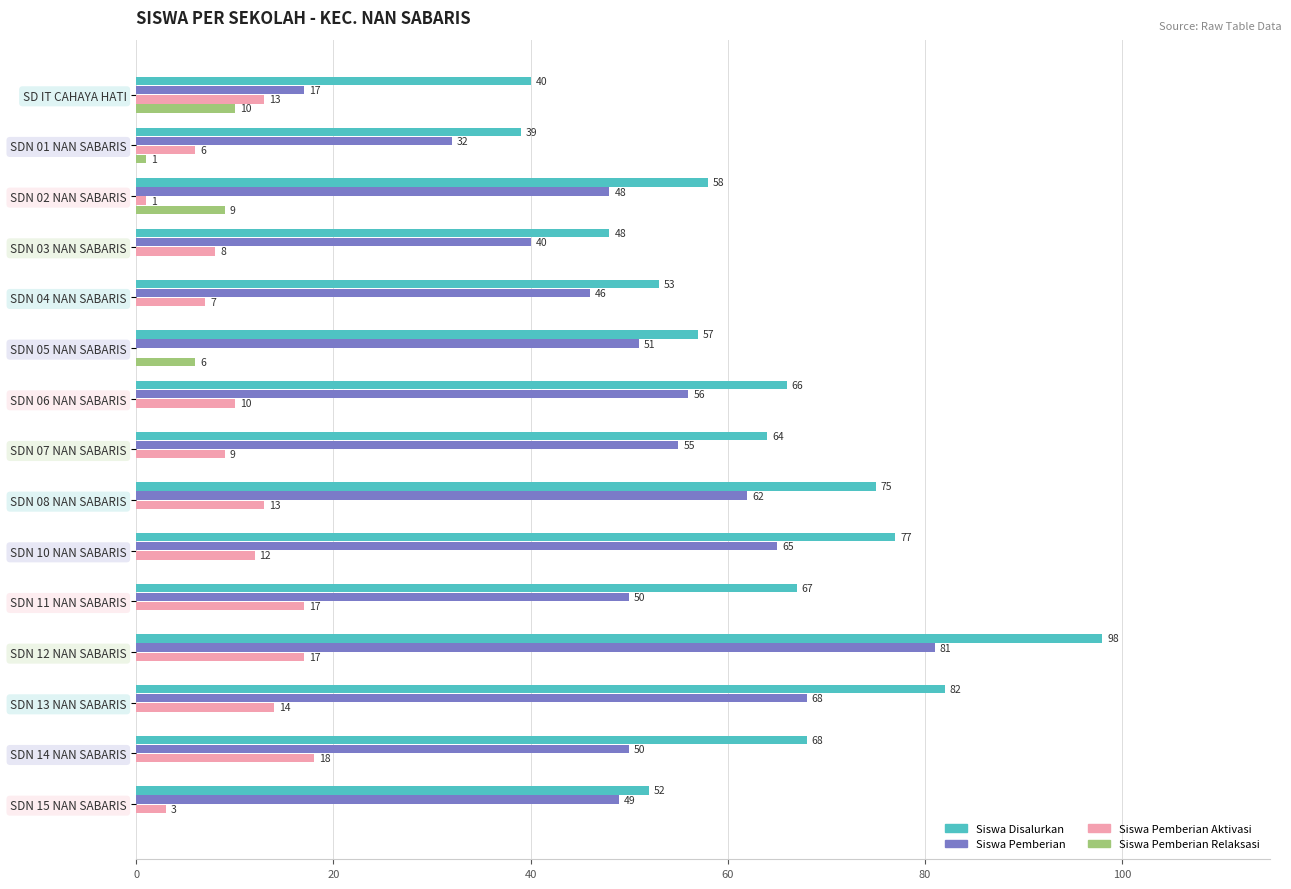

What is the maximum value for Siswa Pemberian?

81